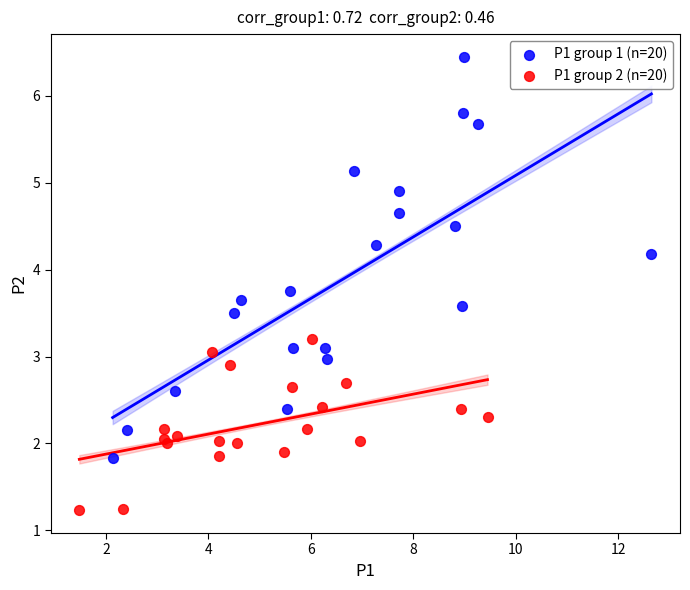

Which series has the widest spread of Y values?

P1 group 1 (n=20)